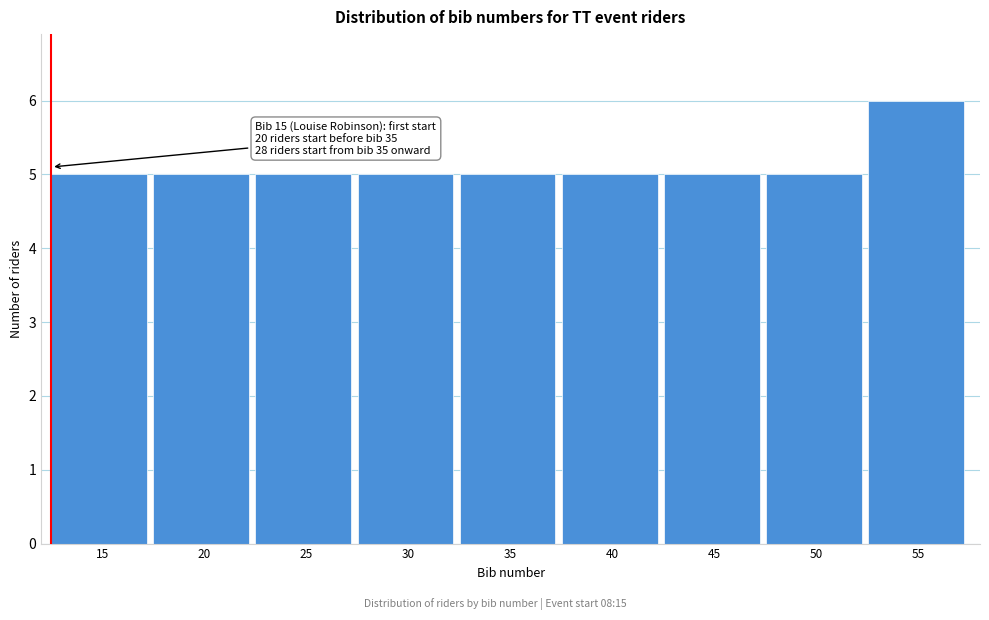

Reading left to right, what are all the values shown in this chart?

5	5	5	5	5	5	5	5	6